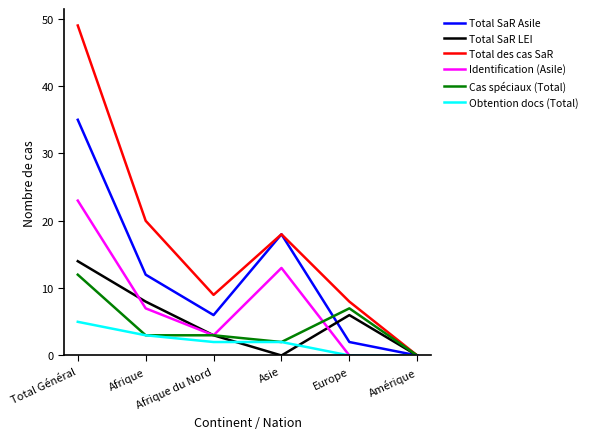

How many categories are shown in the chart?

6